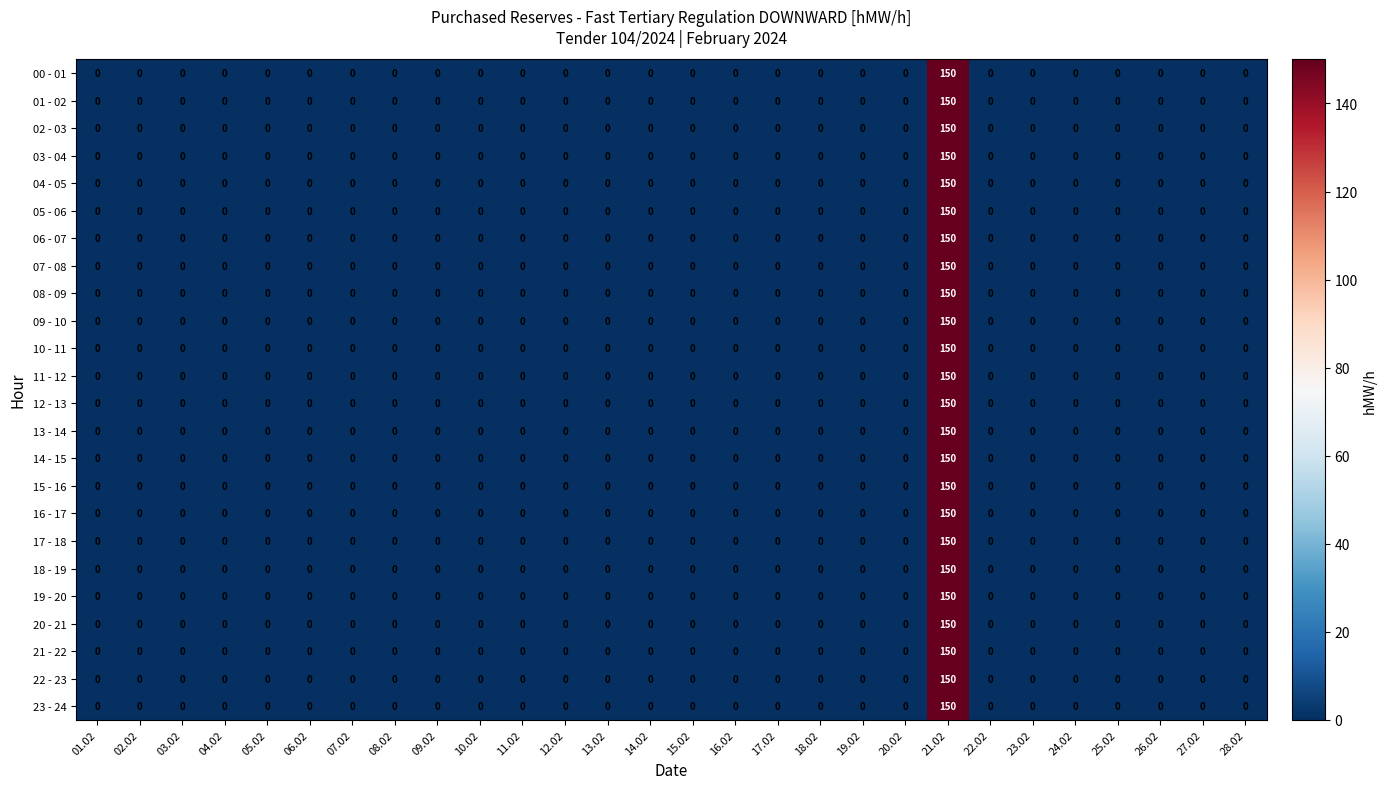

True or false: 00 - 01 has a value of 0 at 06.02.

True